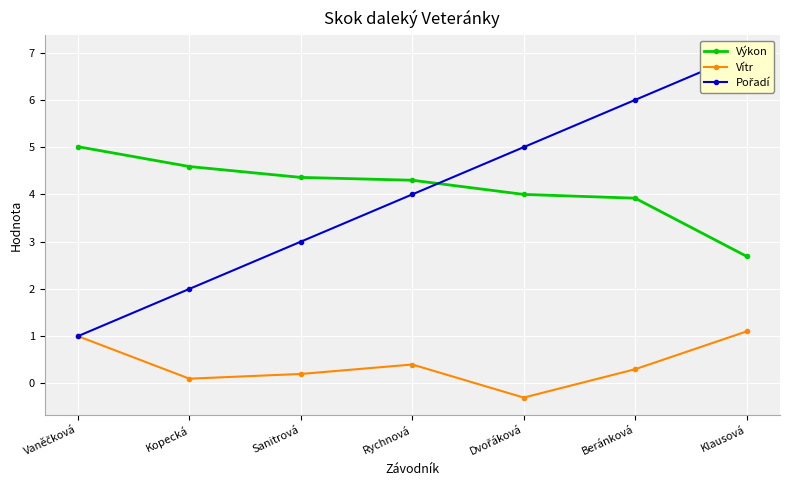

Reading left to right, list all the values displayed in this chart.

Výkon: 5.0	4.6	4.4	4.3	4.0	3.9	2.7
Vítr: 1.0	0.1	0.2	0.4	-0.3	0.3	1.1
Pořadí: 1.0	2.0	3.0	4.0	5.0	6.0	7.0